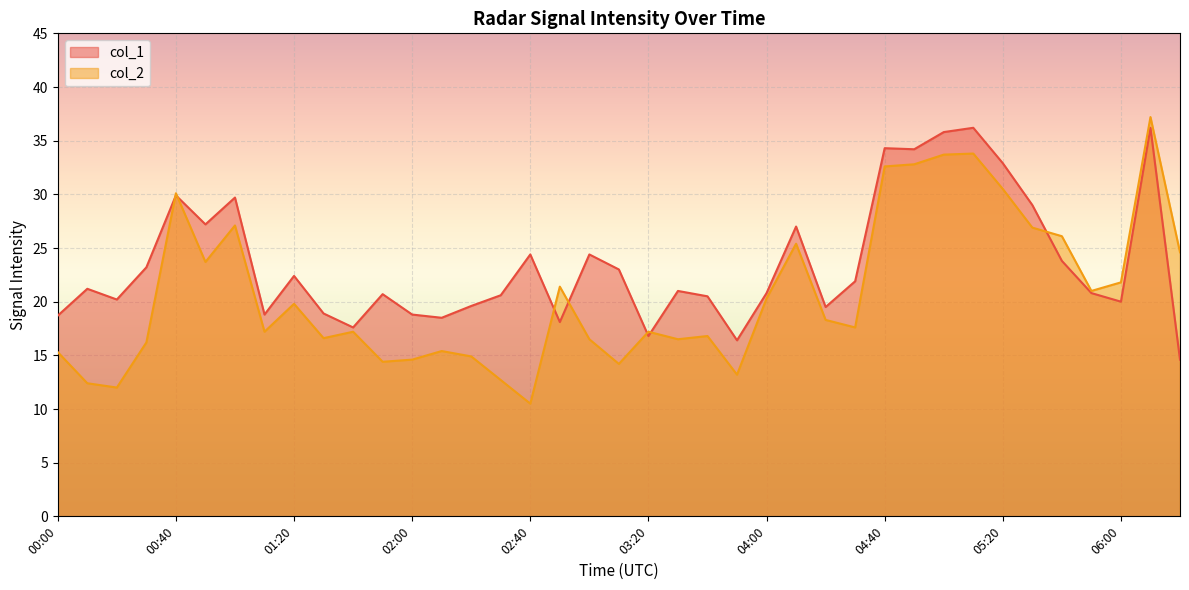

The value of col_1 at 02:50 is 10.5. True or false?

False